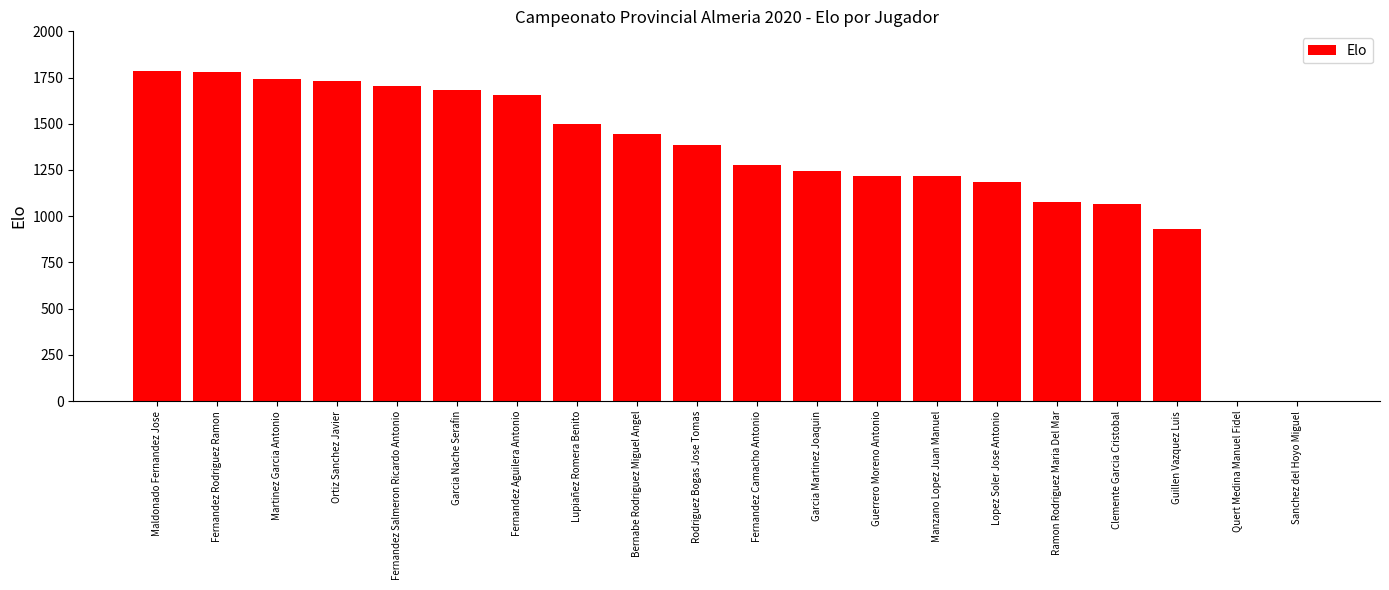

Count the number of categories in the chart.

20